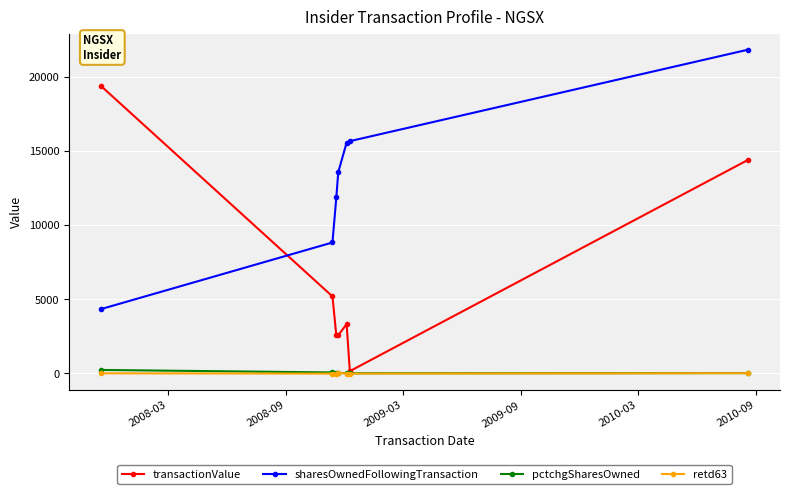

True or false: sharesOwnedFollowingTransaction and retd63 cross at least once.

False